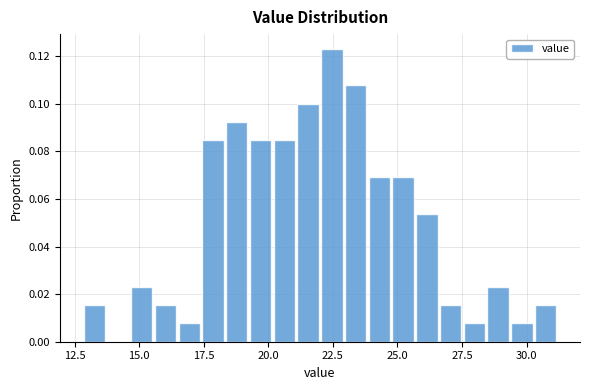

Read against the x-axis, roughly where is the centre of the tallest bar?

22.5